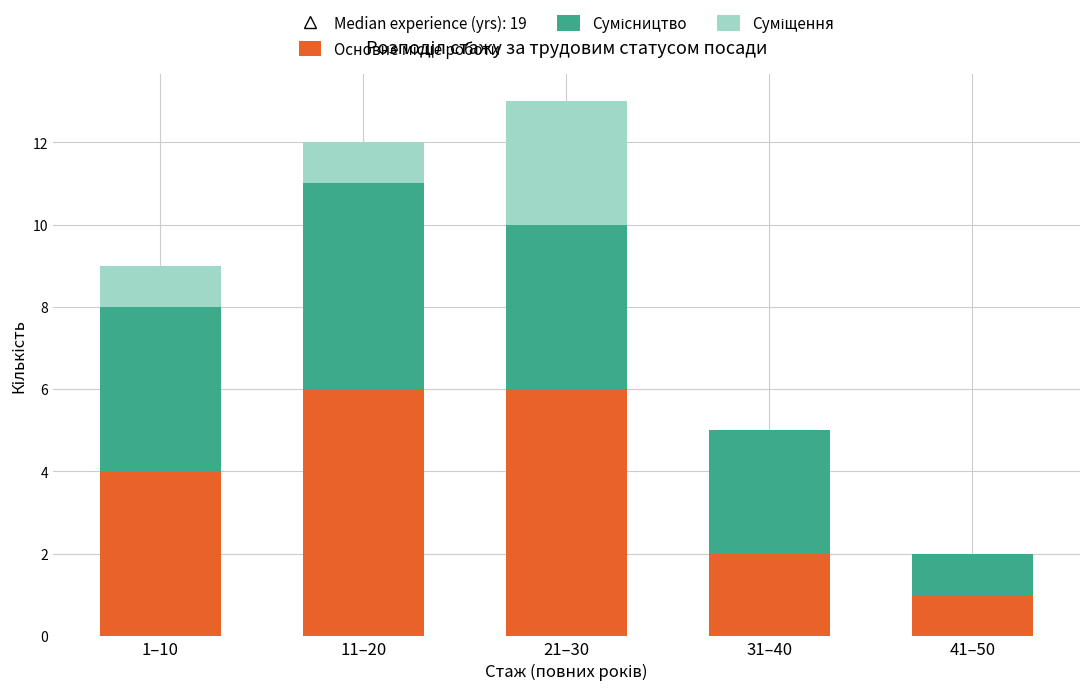

How many distinct data groups are displayed?

3